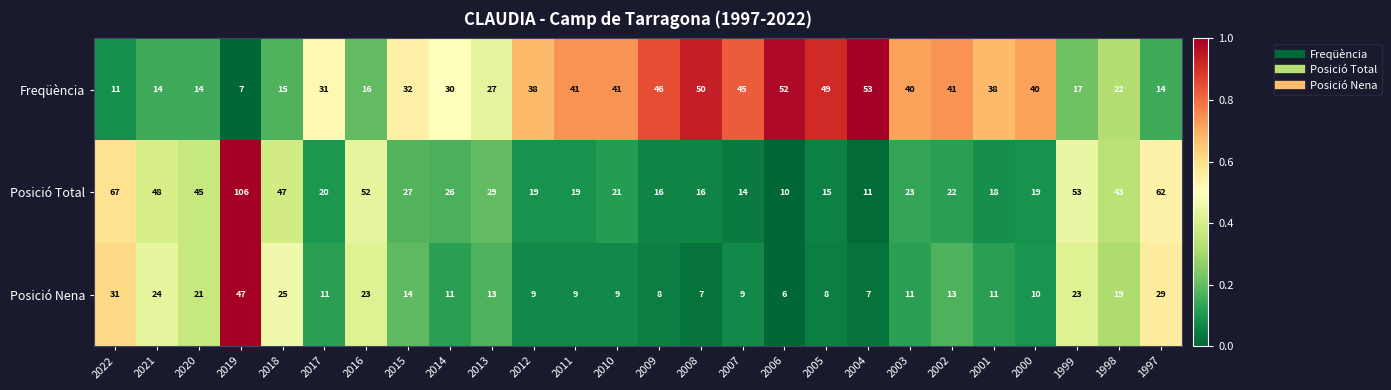

At which category does the chart reach its peak across all series?

2019